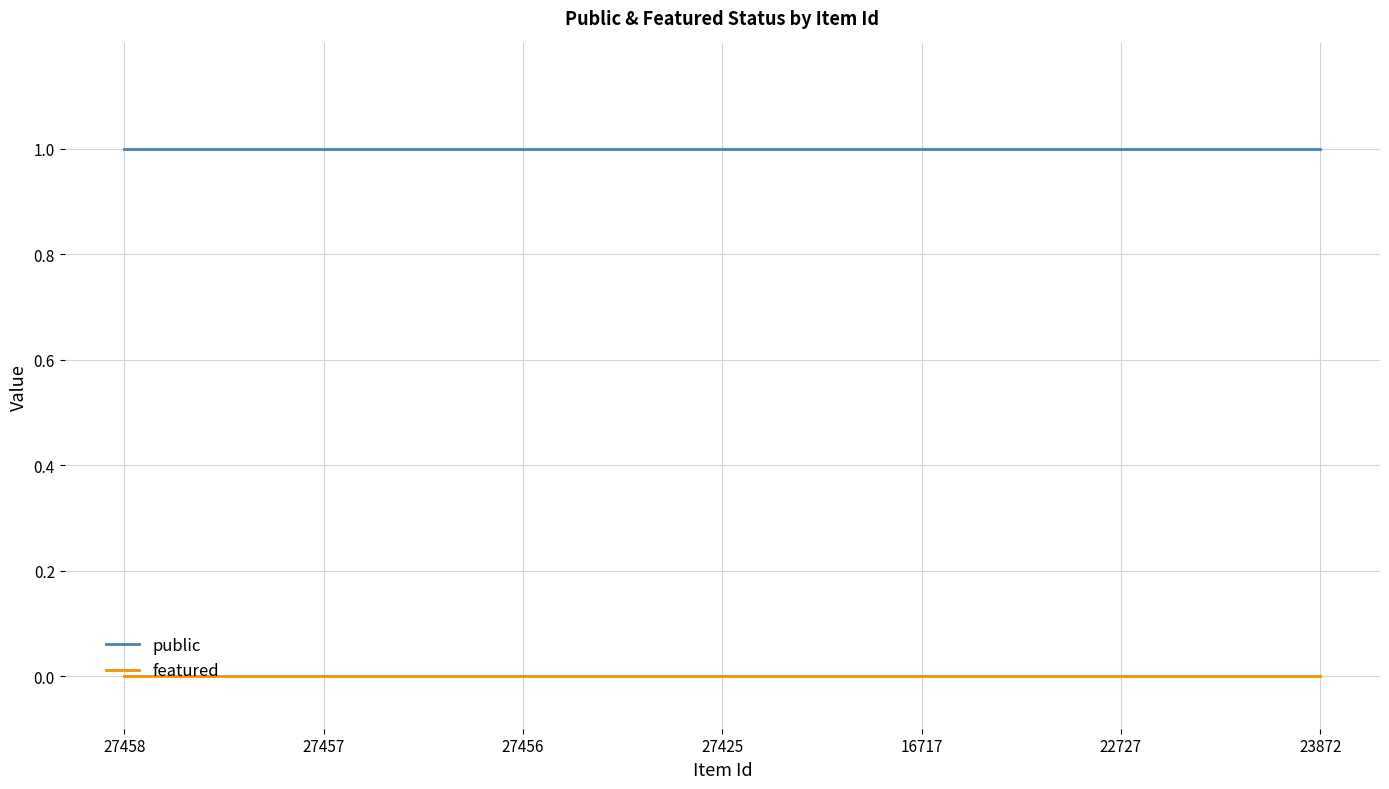

What are all the series names shown in the legend?

public, featured